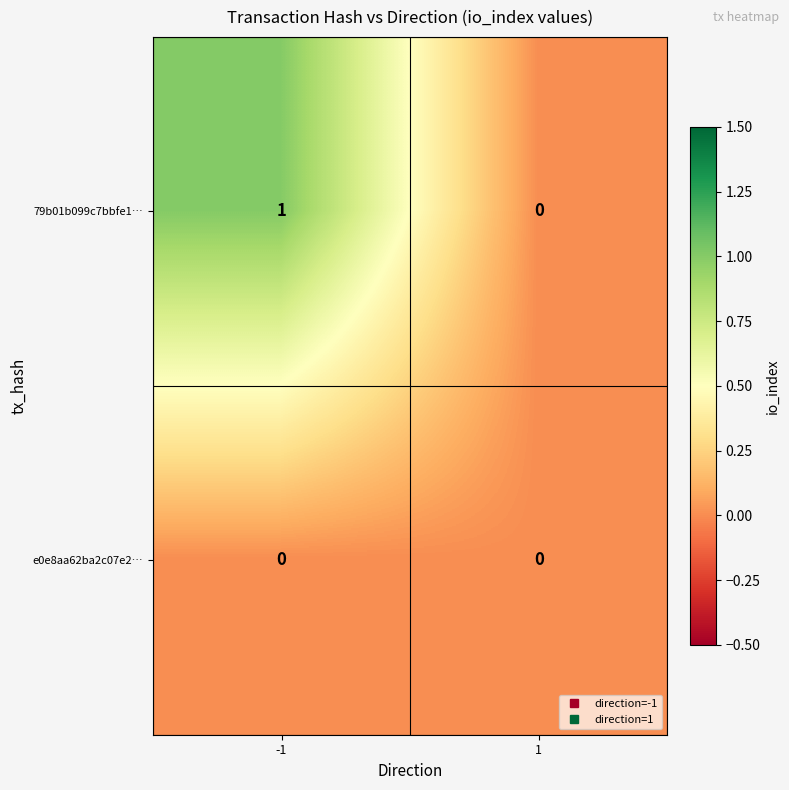

Which series has the largest total across all categories?

79b01b099c7bbfe1…